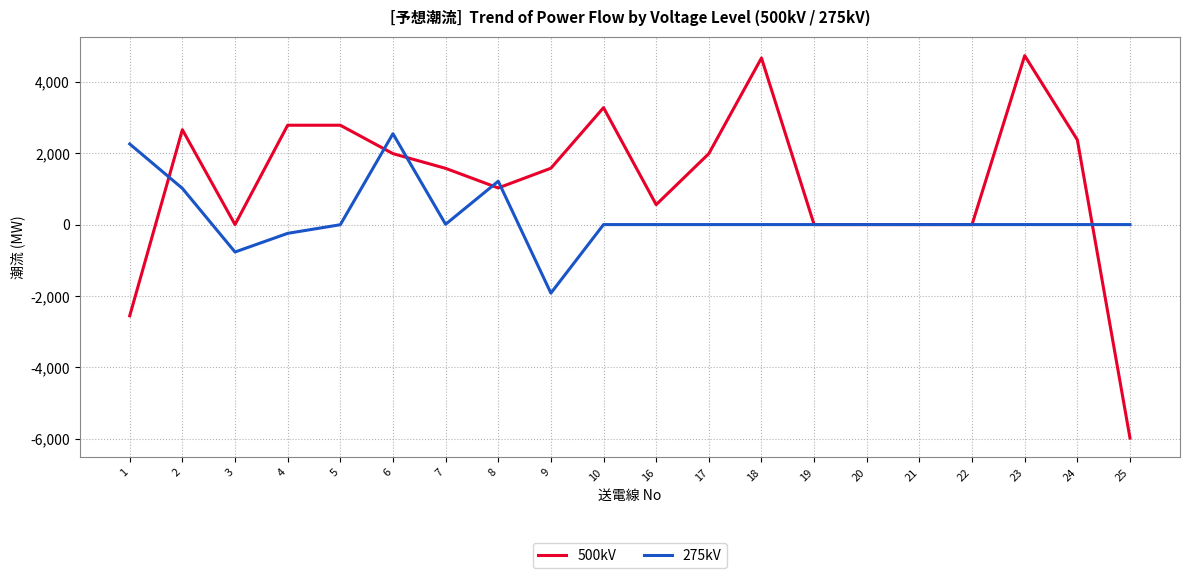

What is the greatest value displayed?

4732